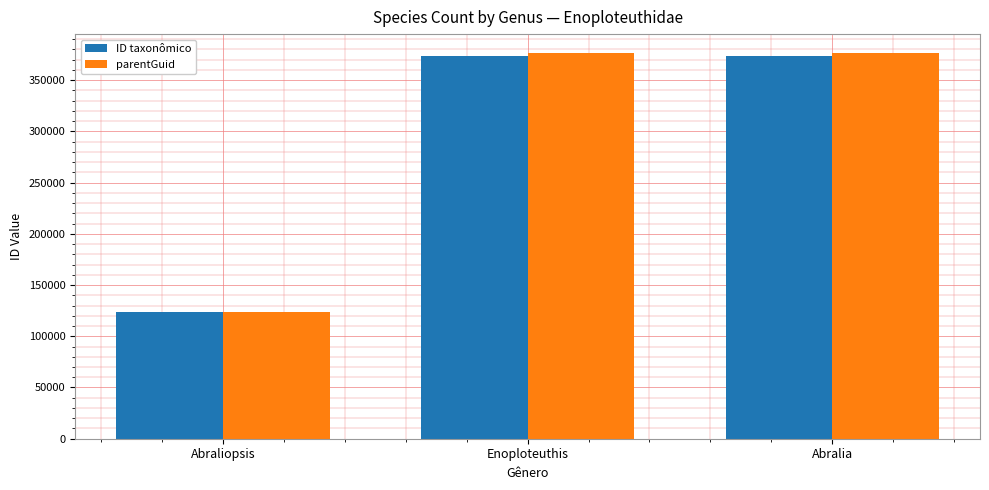

What is the difference between the maximum and second lowest values in the parentGuid series?

4